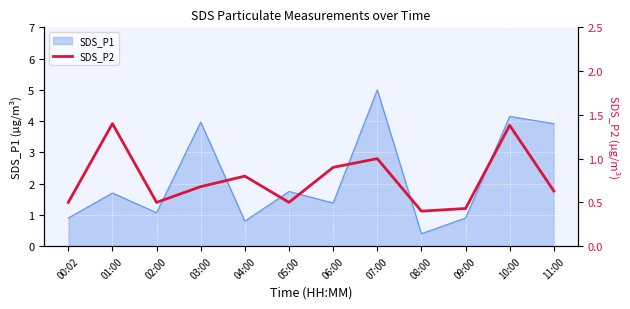

At which label does SDS_P1 reach its peak?

07:00